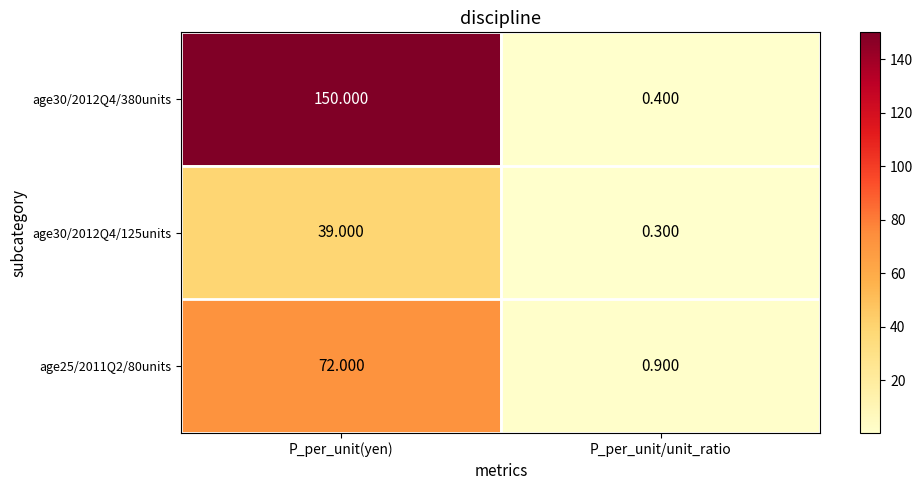

Which category has the lowest value across all series?

P_per_unit/unit_ratio